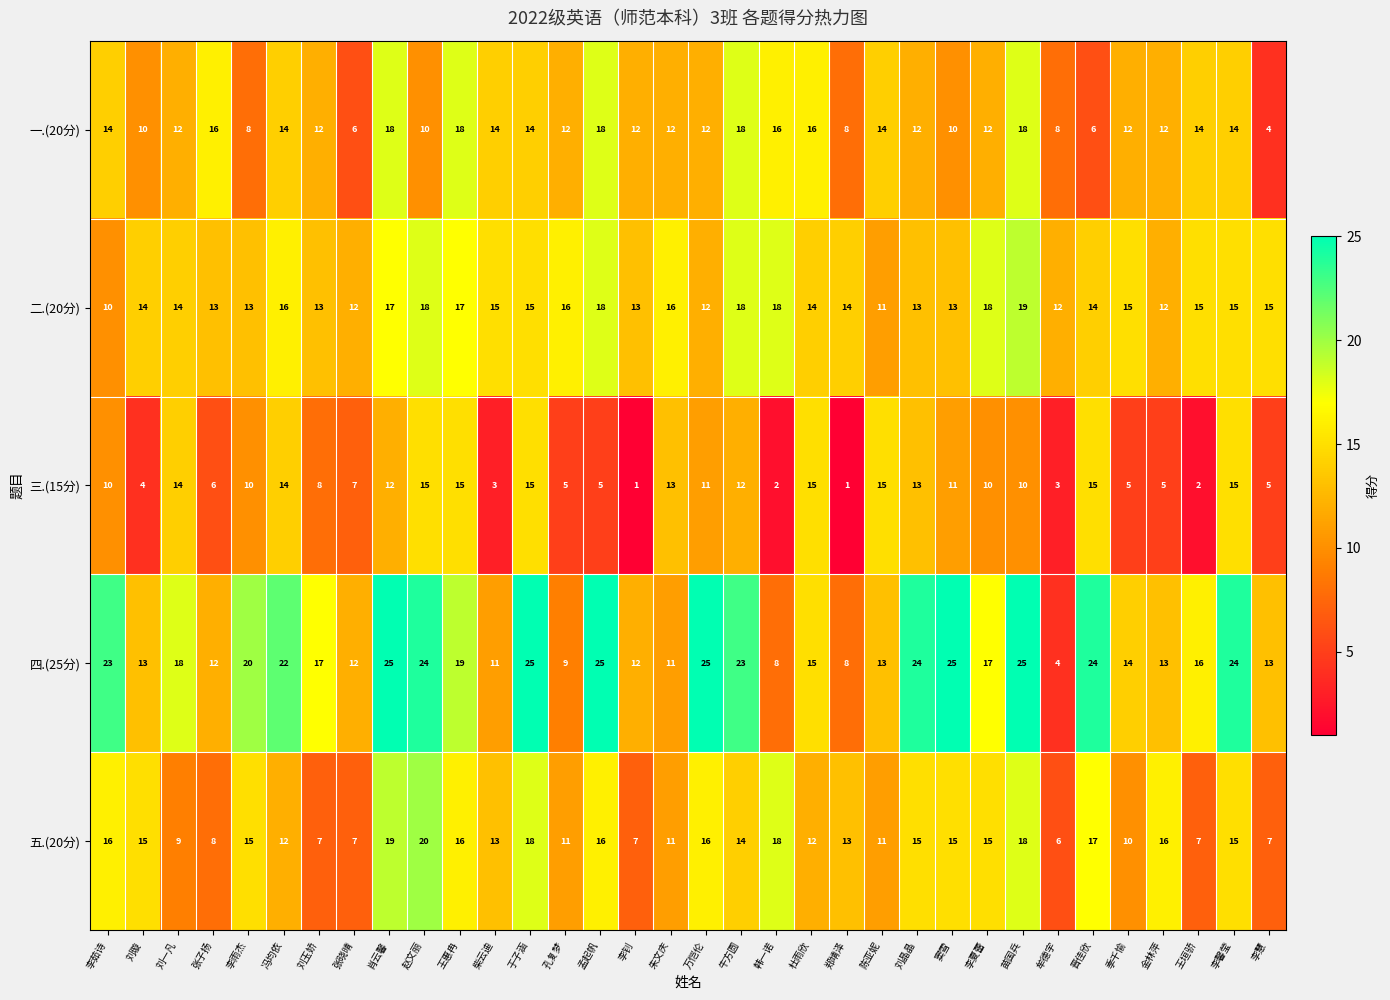

What is the average value of the 五.(20分) series?

13